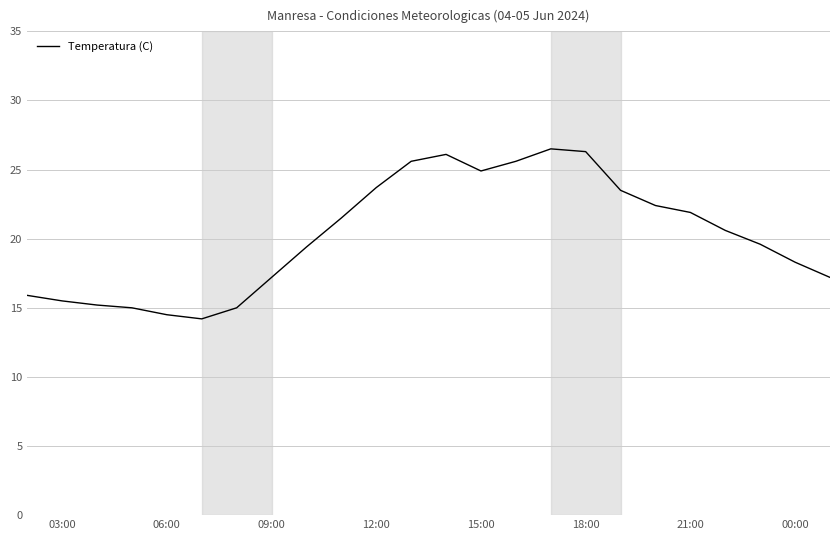

What is the maximum value shown in the chart?

26.5